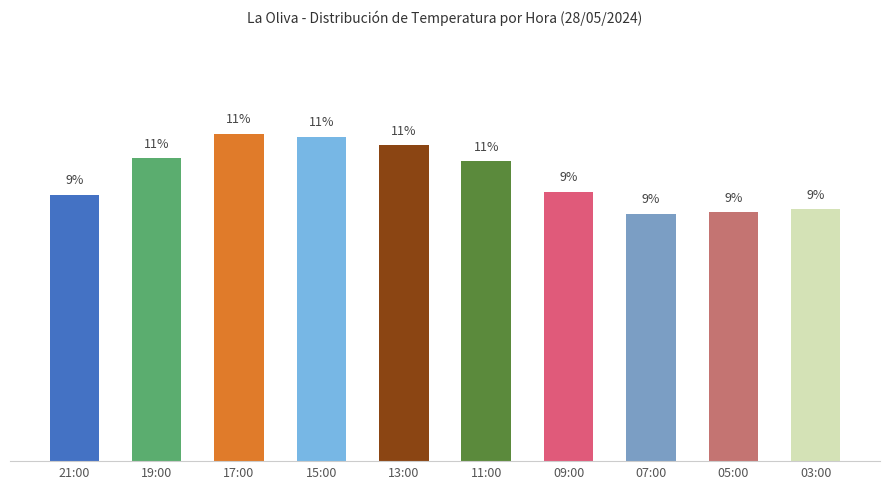

What is the maximum value shown in the chart?

11.5